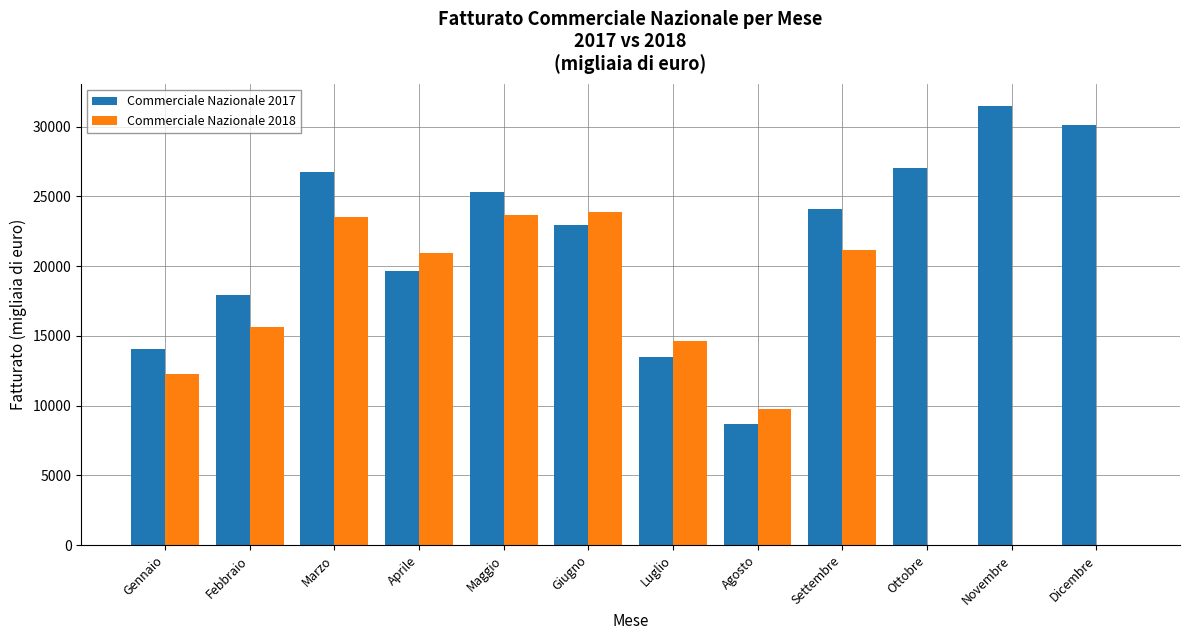

Is the value of Commerciale Nazionale 2017 at Febbraio greater than the value of Commerciale Nazionale 2018 at Luglio?

Yes